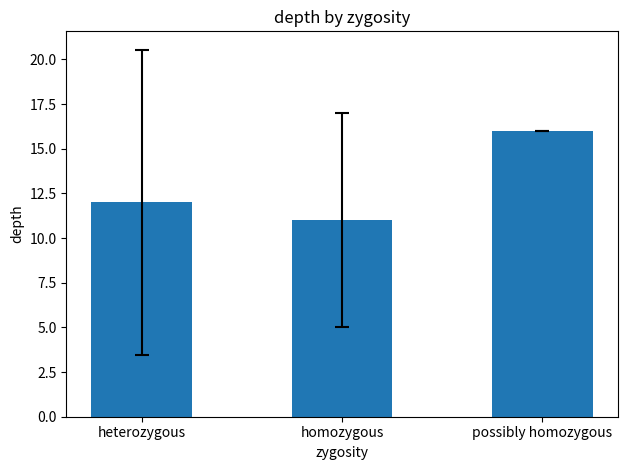

How many bars are there in total?

3